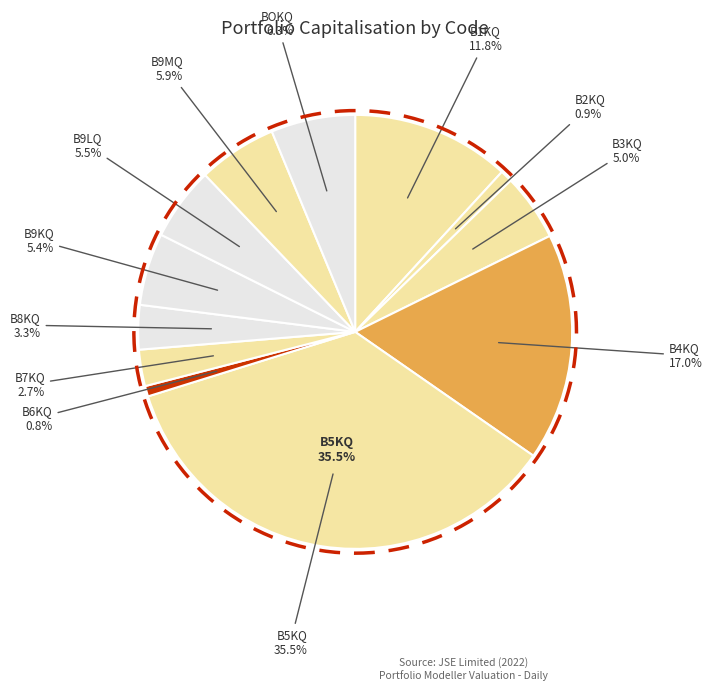

Is it true that B5KQ is 36% of the pie?

True